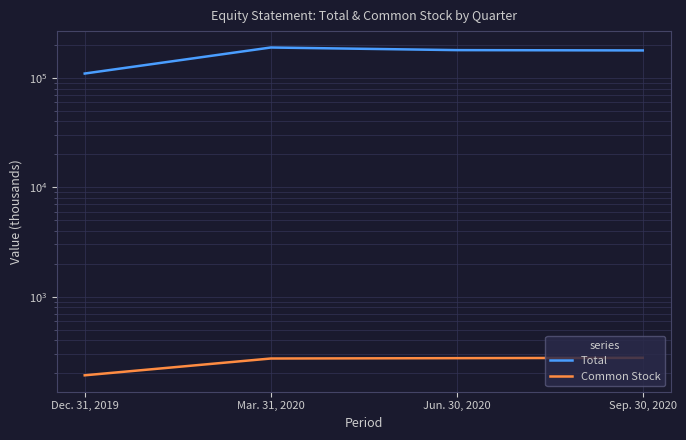

Reading left to right, what are all the values shown in this chart?

Total: Dec. 31, 2019=109760	Mar. 31, 2020=189889	Jun. 30, 2020=179699	Sep. 30, 2020=178538
Common Stock: Dec. 31, 2019=191	Mar. 31, 2020=272	Jun. 30, 2020=274	Sep. 30, 2020=276